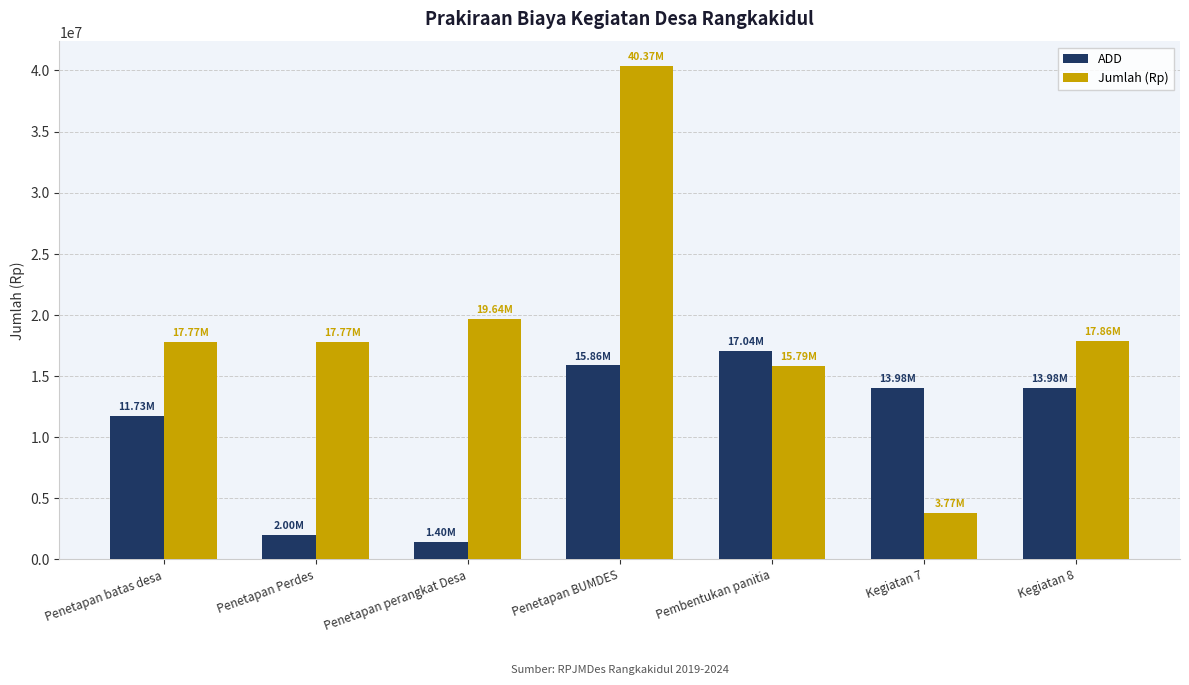

What value does the Jumlah (Rp) series have at Penetapan batas desa, to the nearest 50?

17769000